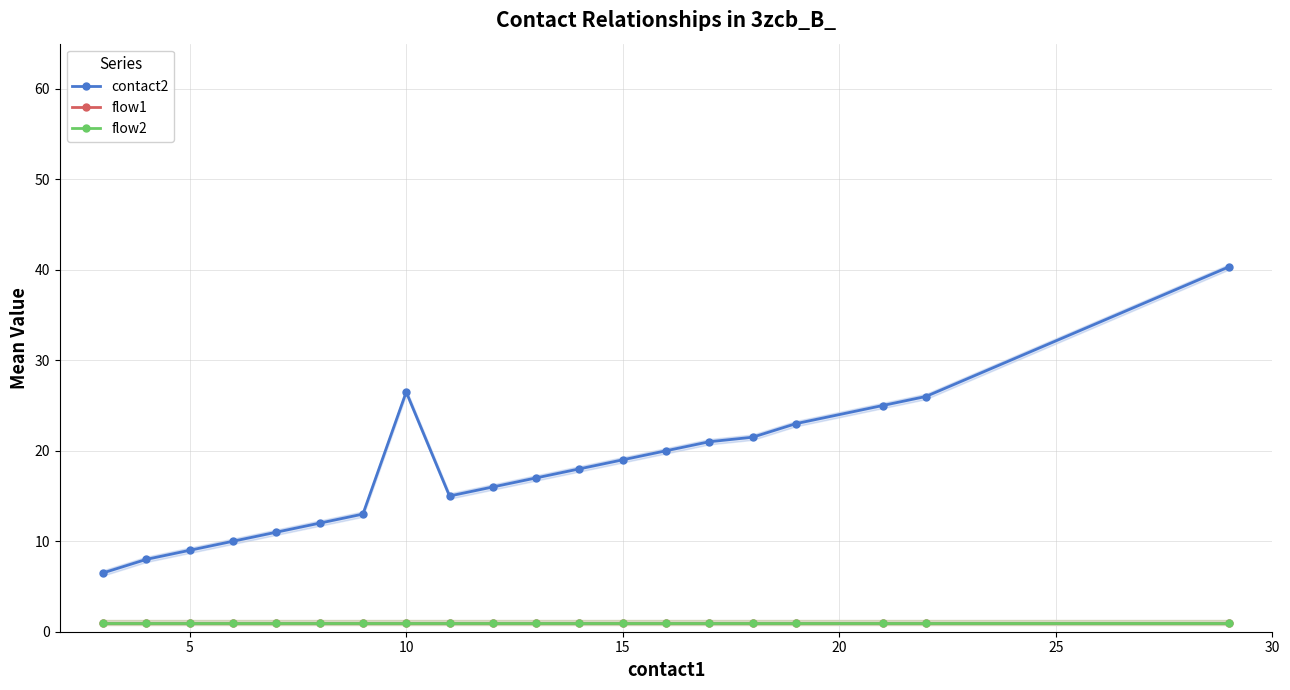

Between 0 and 7, which series saw the biggest shift?

contact2